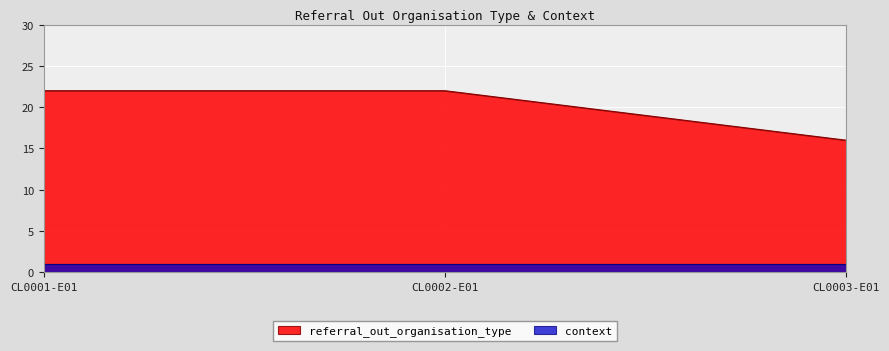

How many values are between 16 and 22?

3